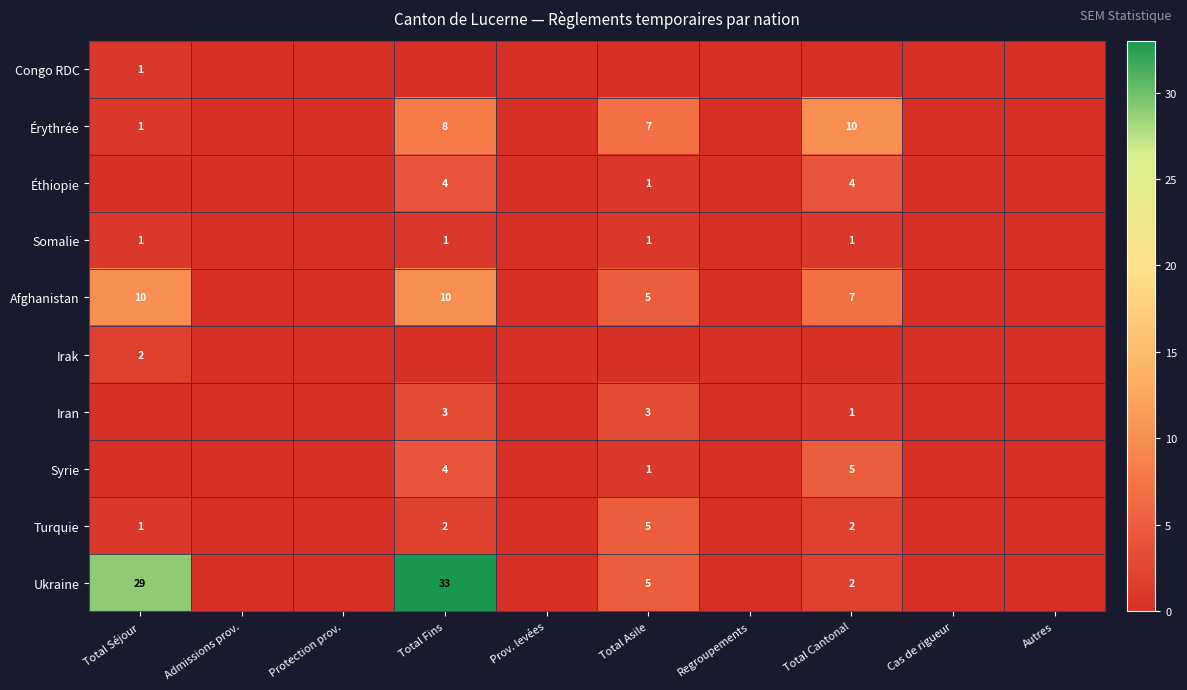

The value of Irak at Admissions prov. is -1. True or false?

False